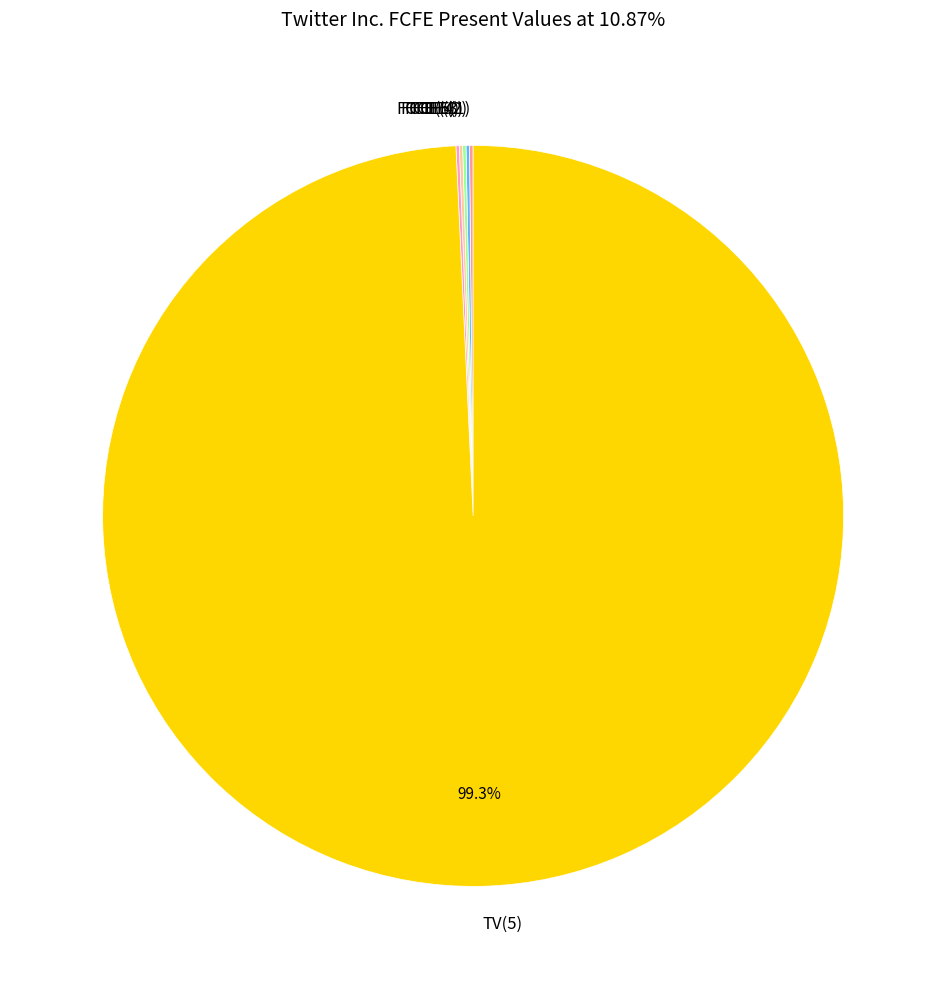

Does any single category account for the majority?

Yes